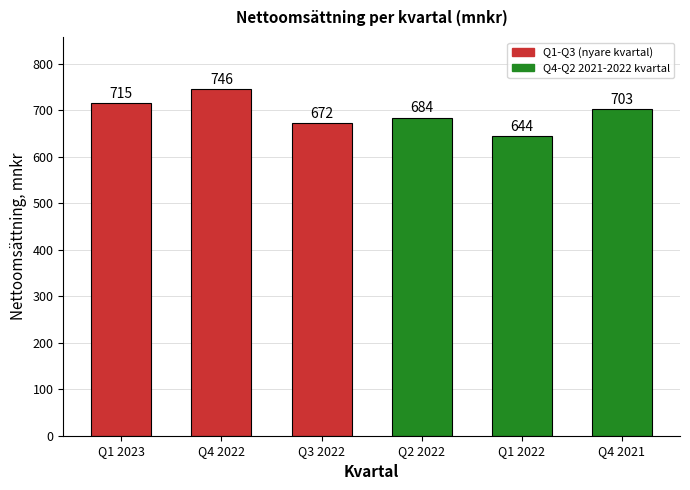

Rank the categories by value from highest to lowest.

Q4 2022, Q1 2023, Q4 2021, Q2 2022, Q3 2022, Q1 2022